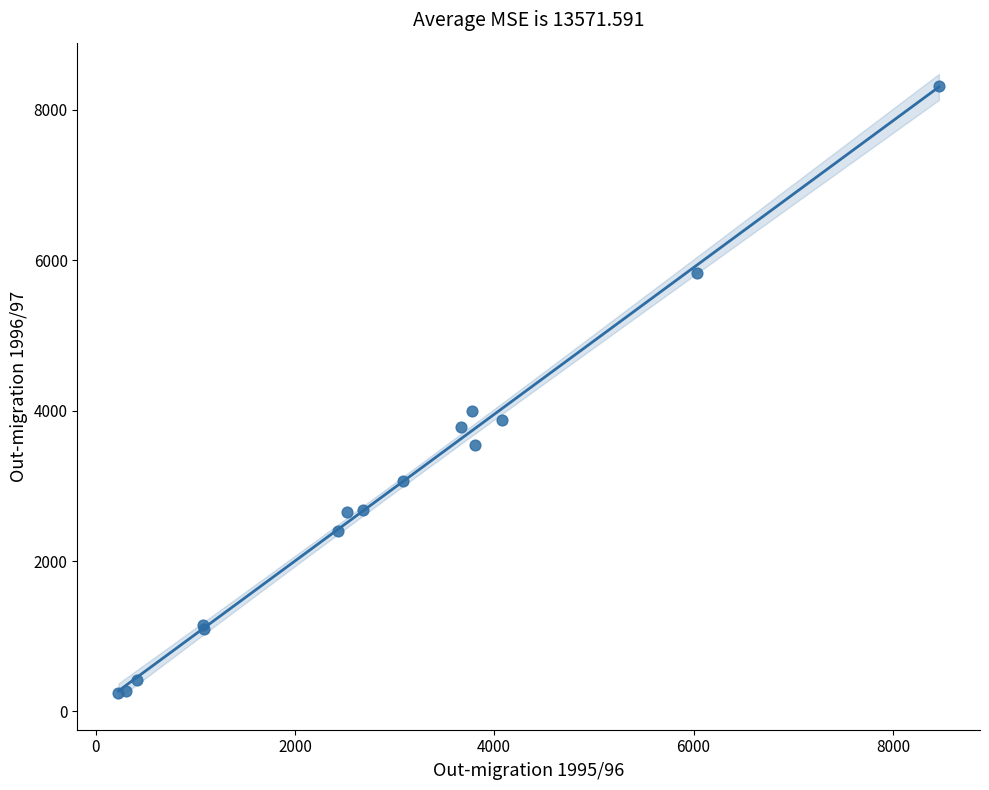

What Y value in the scatter plot is closest to 4284?

3996